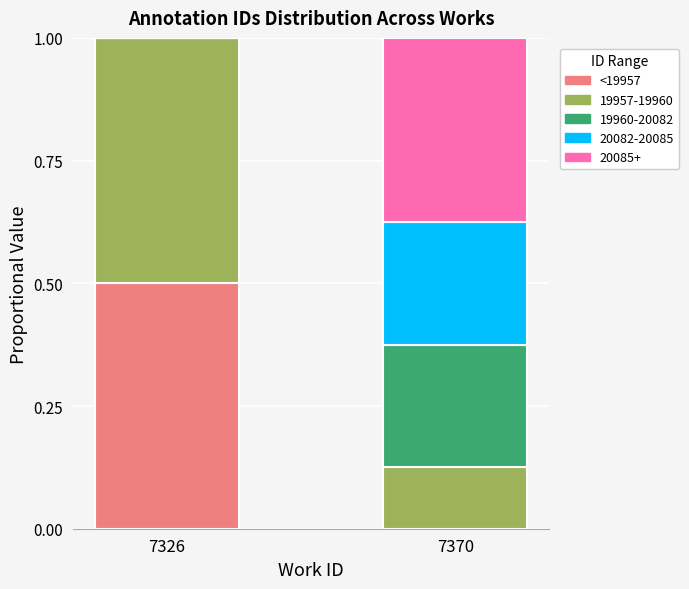

The <19957 series shows 0.3 at 7370. True or false?

False